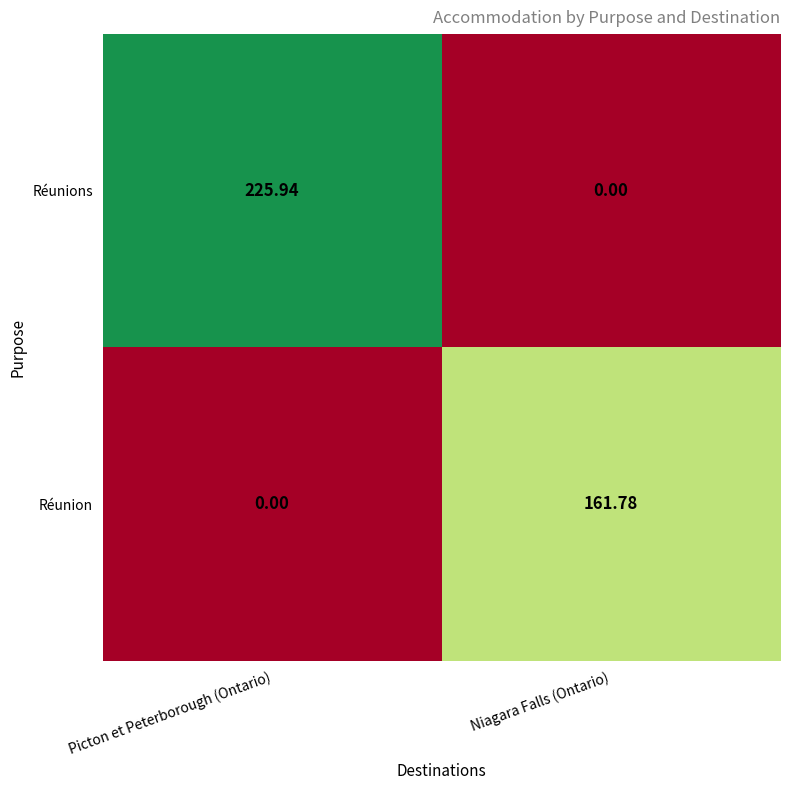

Which series changed the most between Picton et Peterborough (Ontario) and Niagara Falls (Ontario)?

Réunions